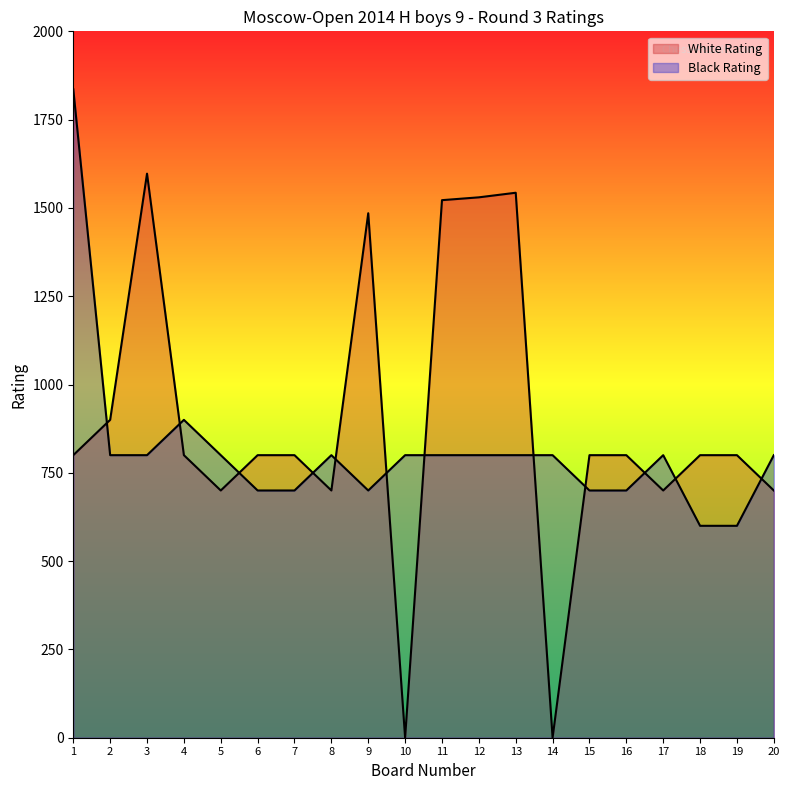

In Black Rating, how many points are lower than both neighbors (excluding endpoints)?

1